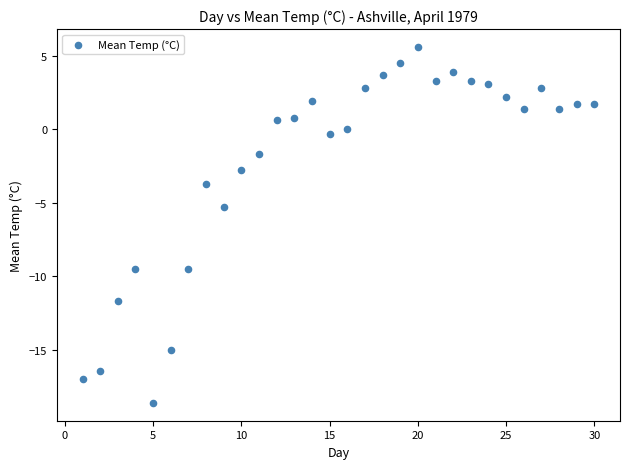

What is the range of Y values (max minus min)?

24.2